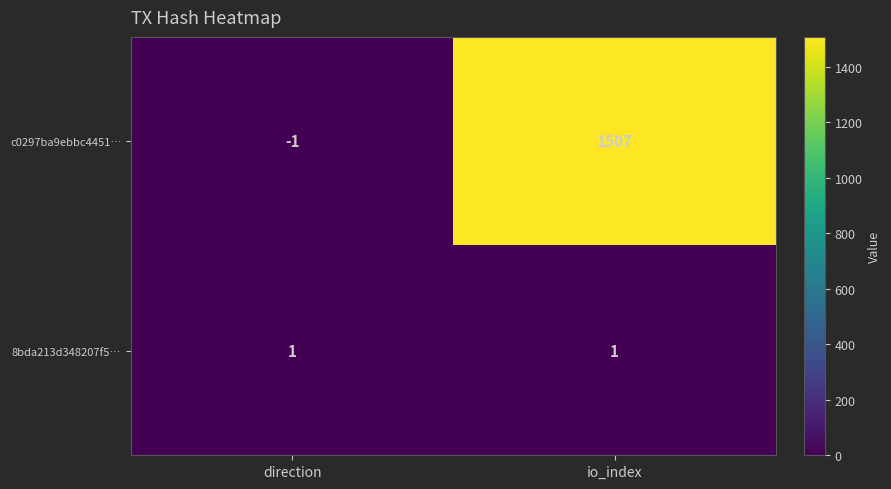

The c0297ba9ebbc4451… series shows -1 at direction. True or false?

True